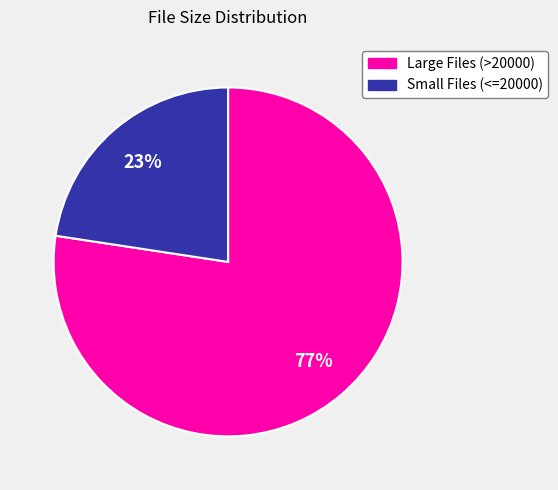

To the nearest percent, what is the average slice percentage?

50%